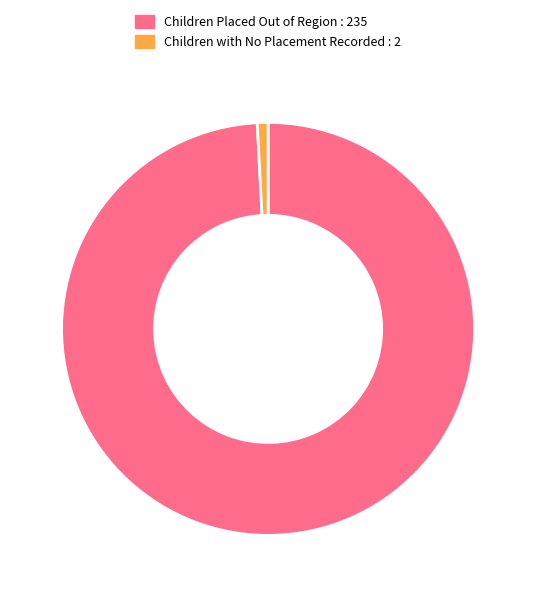

Count the number of slices in the pie.

2